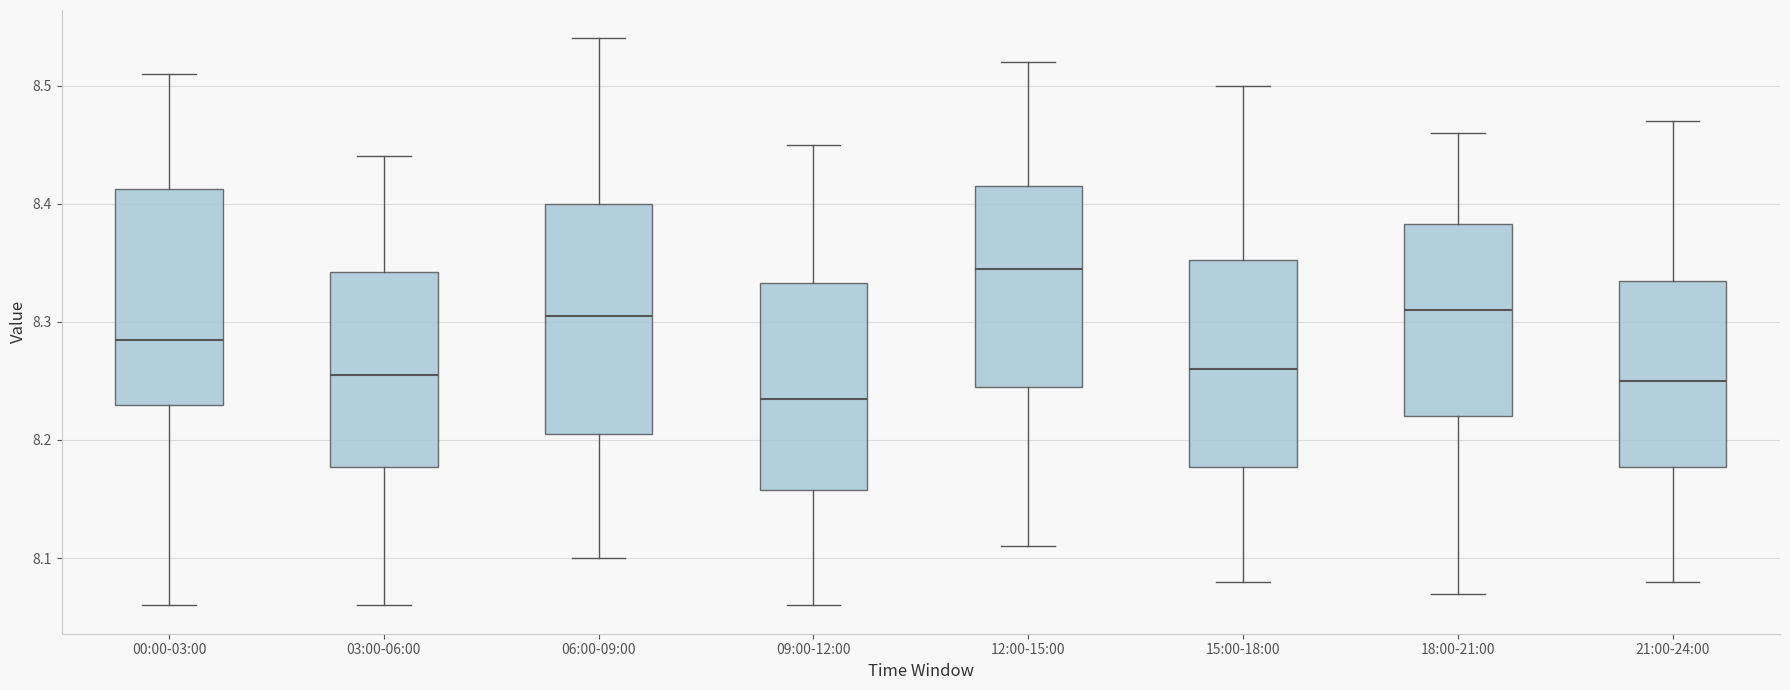

Comparing the boxes themselves (not the whiskers), which one is the tallest?

06:00-09:00